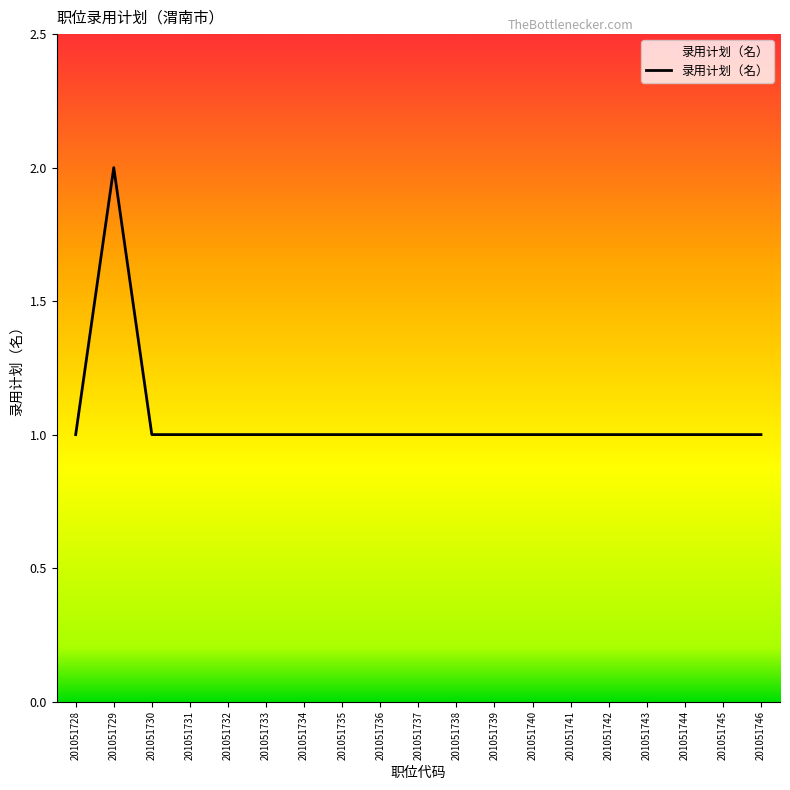

True or false: the data shows 1 at 201051733.

True